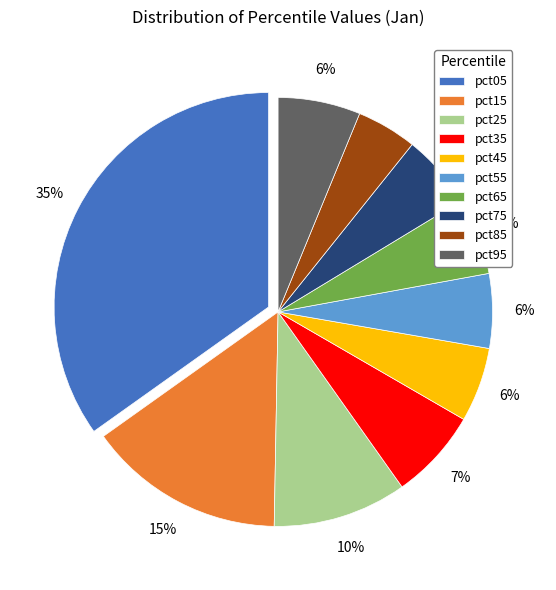

Combined, do pct75 and pct25 account for over 50%?

No